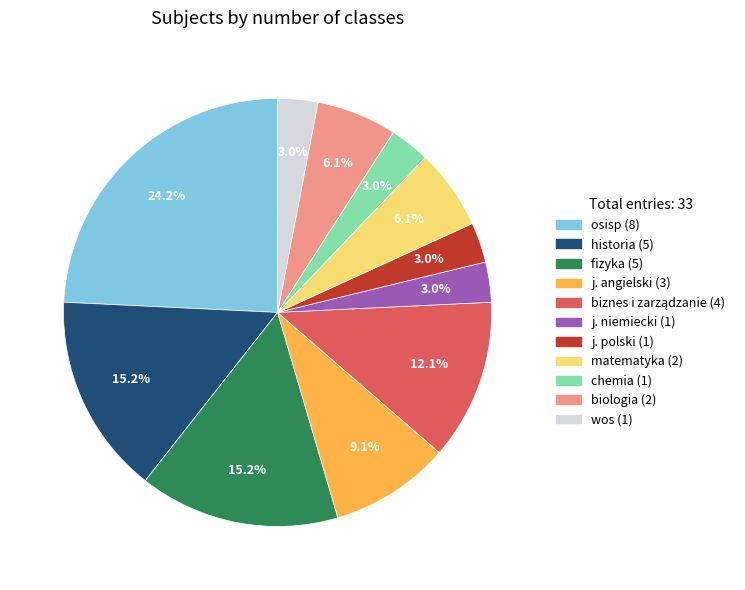

Is there a majority slice in this chart?

No